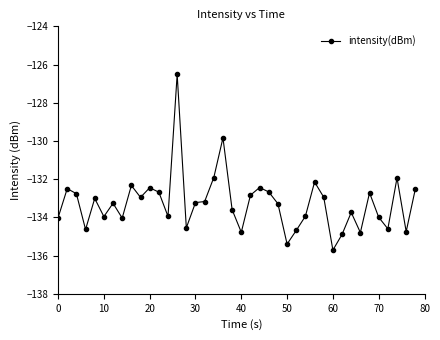

What is the greatest value displayed?

-126.5